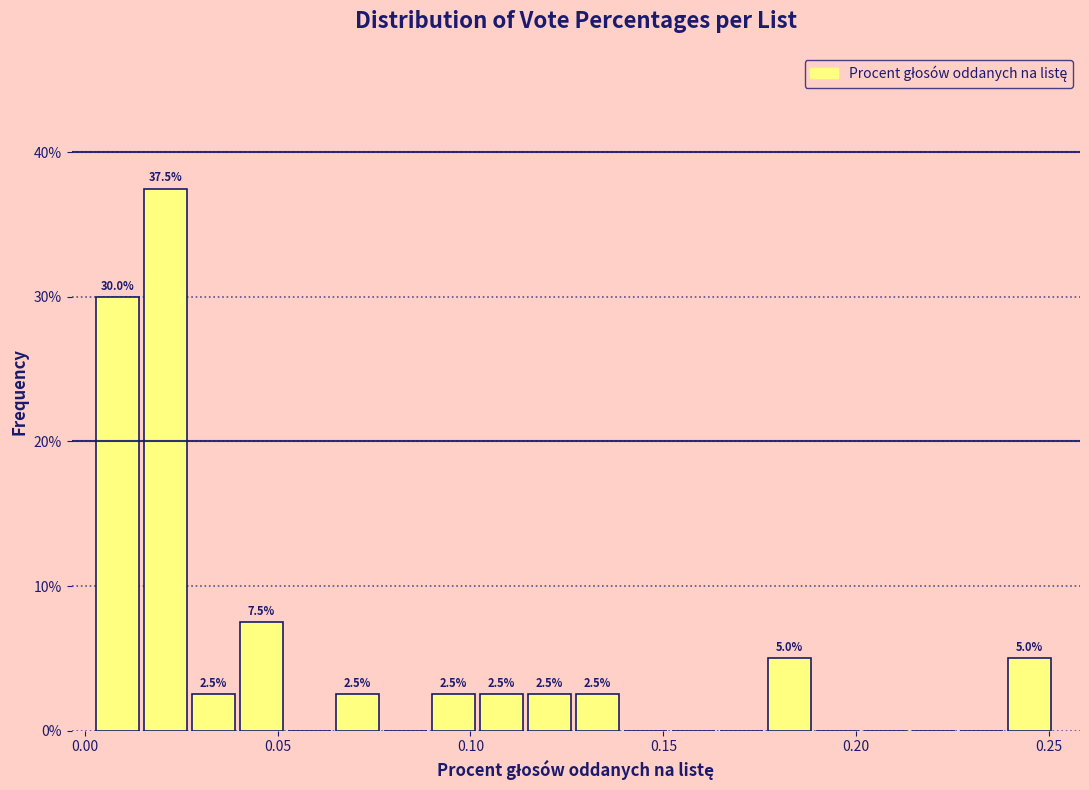

Read against the x-axis, roughly where is the centre of the tallest bar?

0.020